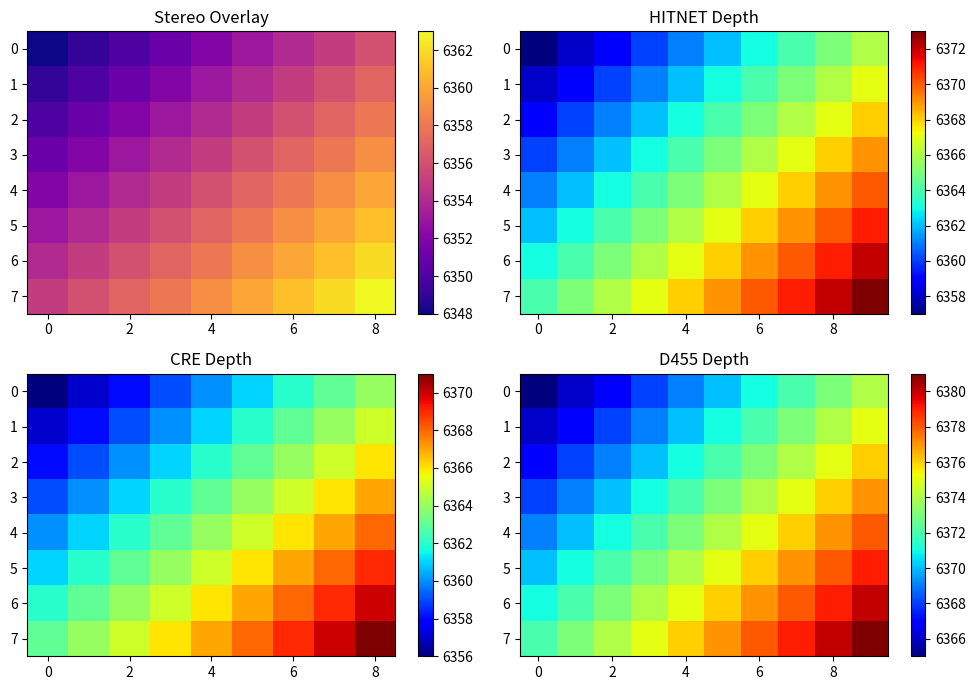

True or false: 5 has a value of 6372 at 2.

True